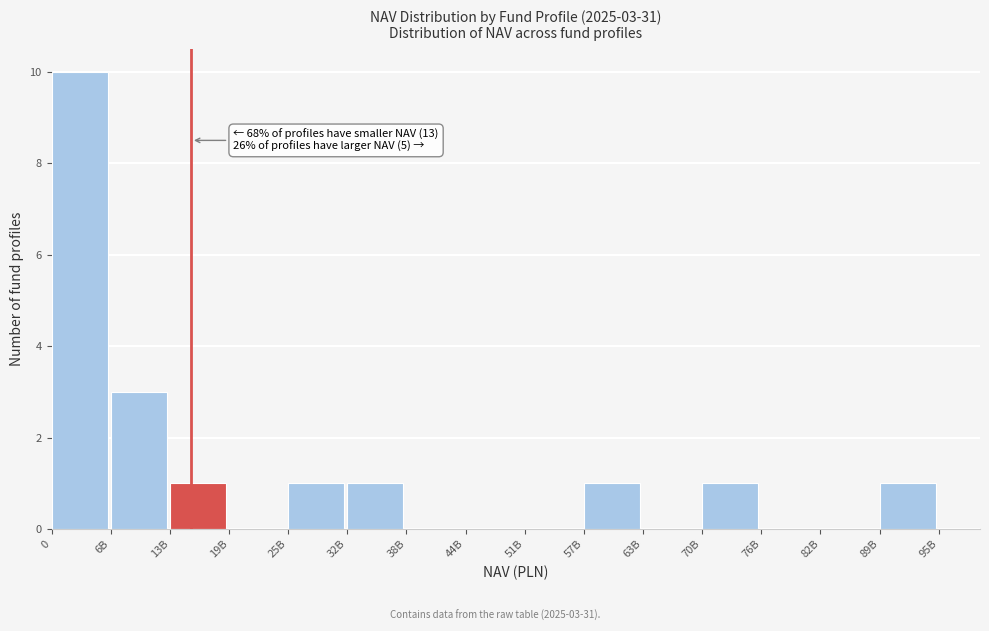

Reading left to right, list all the values displayed in this chart.

0=10	6B=3	13B=1	19B=0	25B=1	32B=1	38B=0	44B=0	51B=0	57B=1	63B=0	70B=1	76B=0	82B=0	89B=1